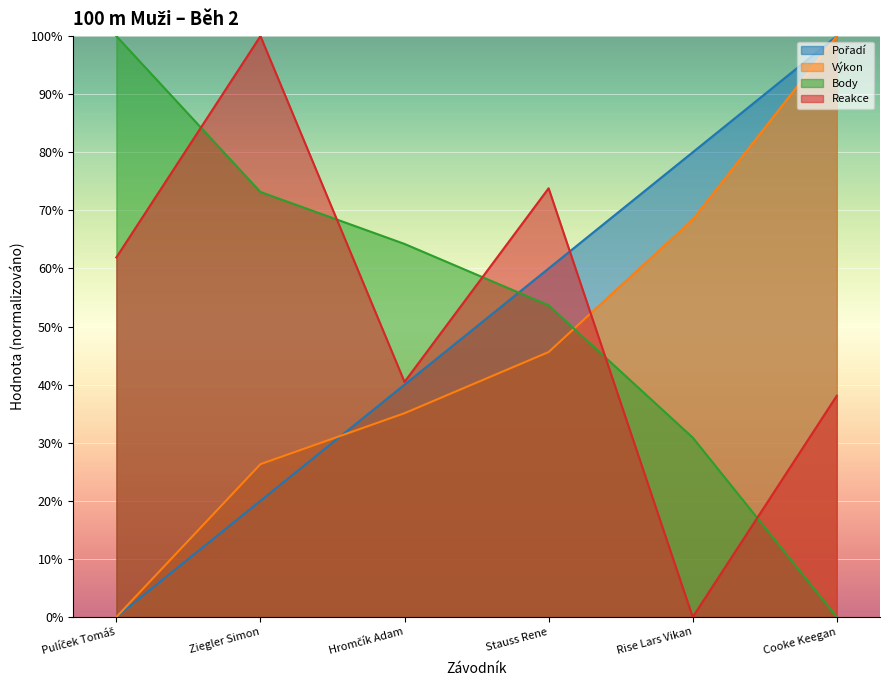

Read the Pořadí value at Rise Lars Vikan.

80.0